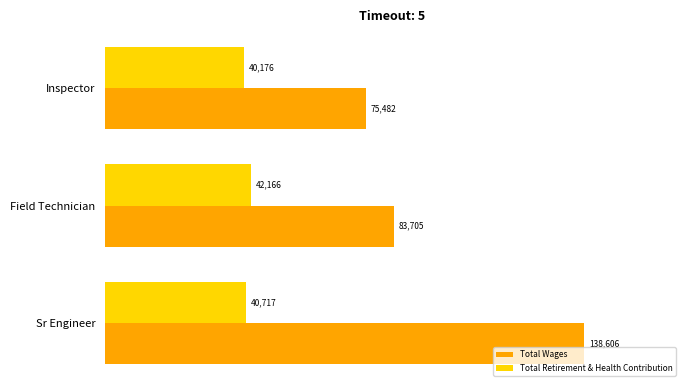

The Total Retirement & Health Contribution series shows 42166 at Field Technician. True or false?

True